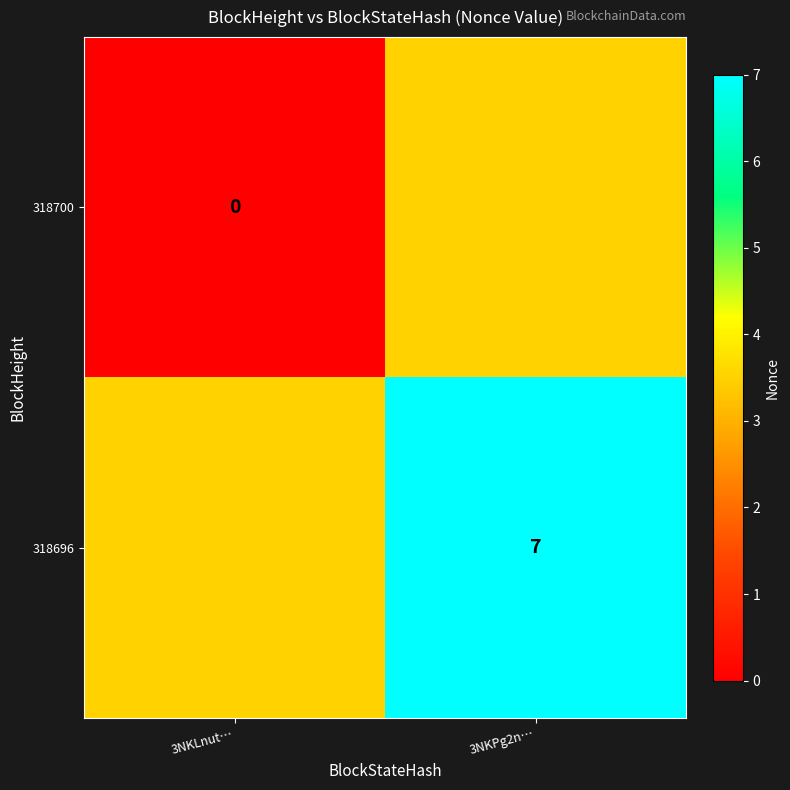

True or false: 318696 has a value of 7.0 at 3NKPg2n….

True